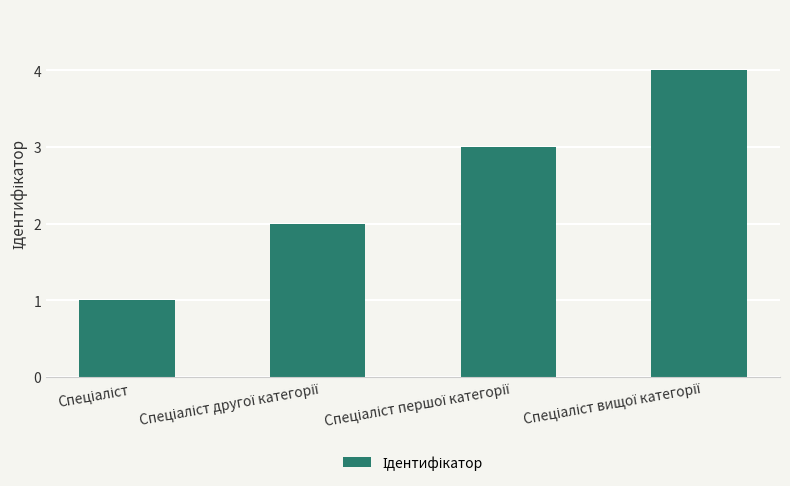

What is the greatest value displayed?

4